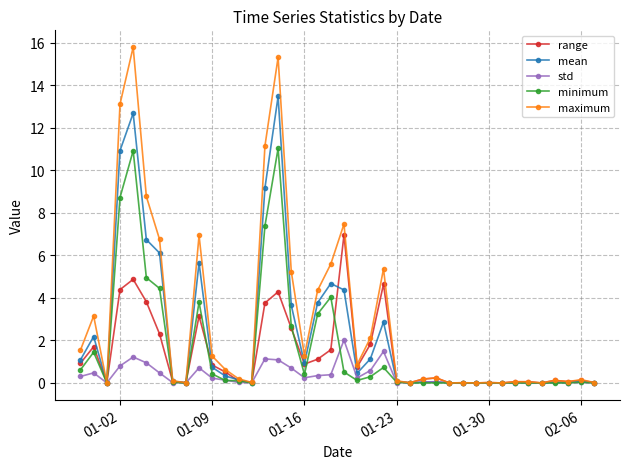

What is the difference between the second highest and minimum values in the maximum series?

15.3